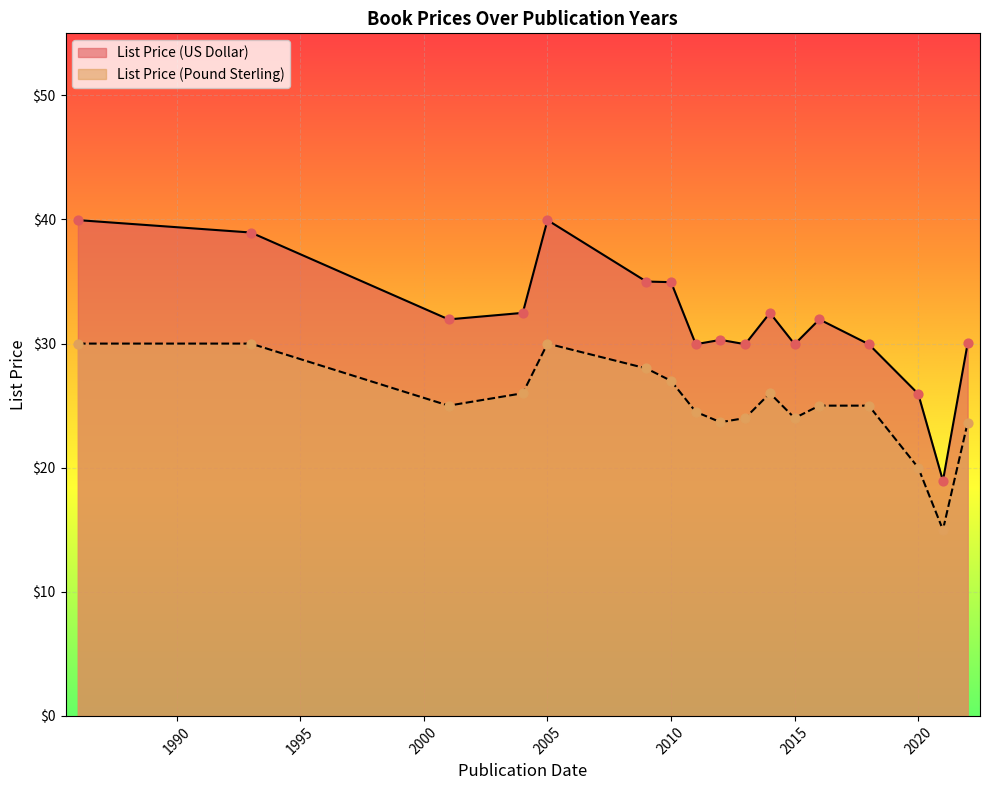

What is the total value across all series at 2020-09-15?

45.0